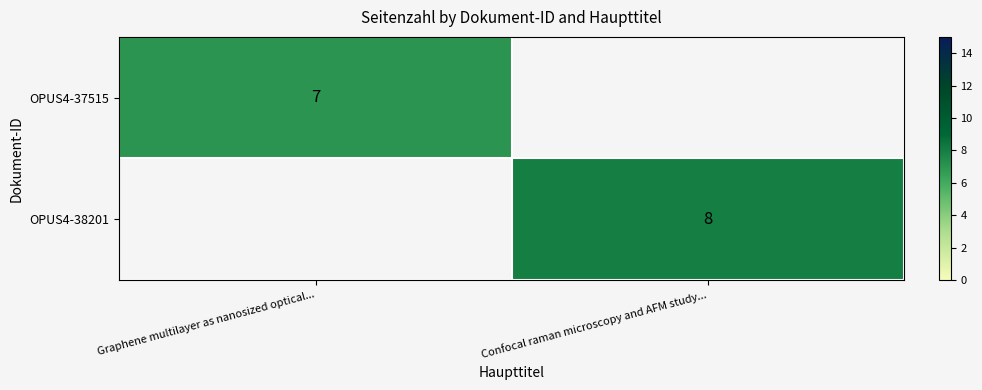

What is the minimum value shown in the chart?

7.0